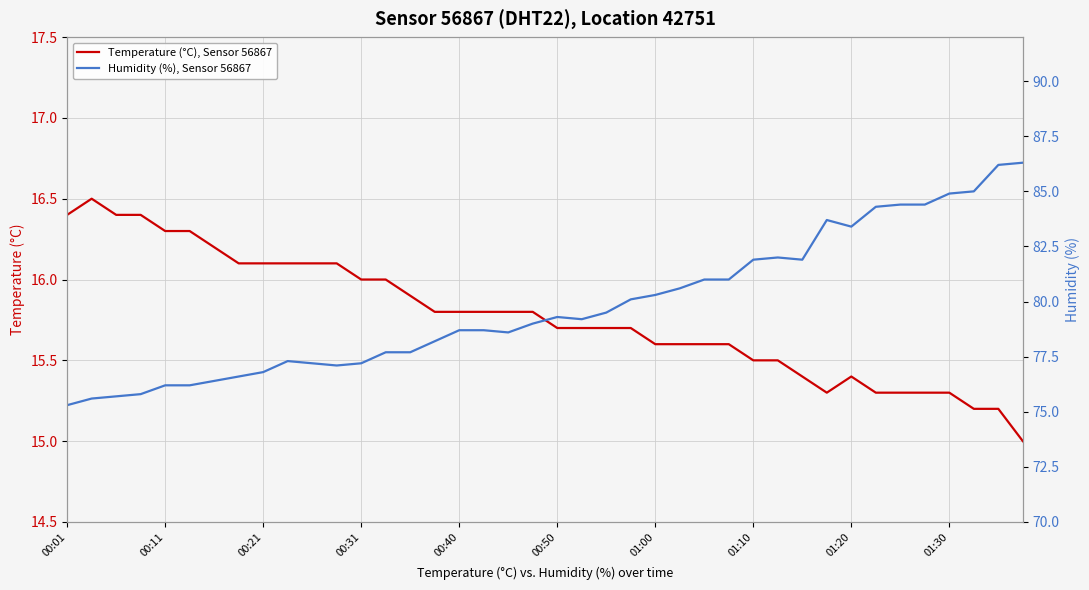

How many data points in Humidity (%), Sensor 56867 are above 79?

20